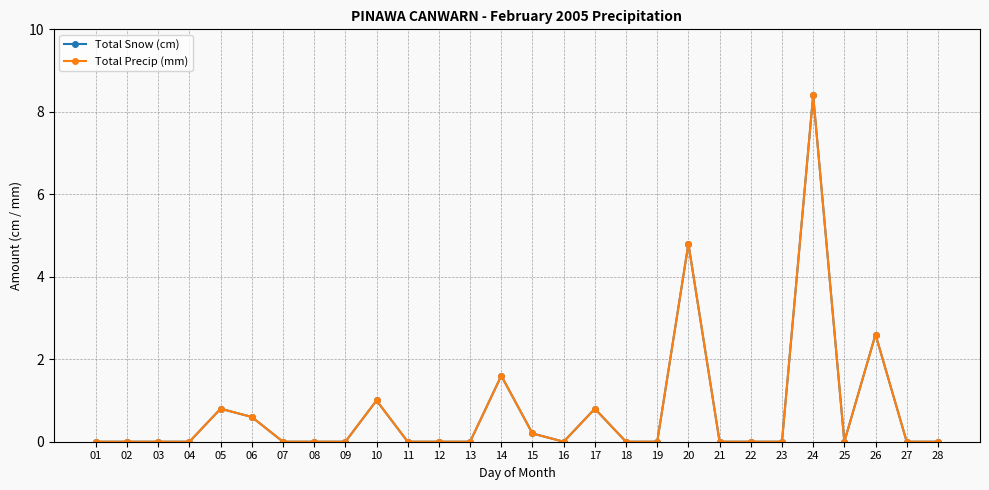

What is the difference between the maximum and minimum values in the Total Snow (cm) series?

8.4